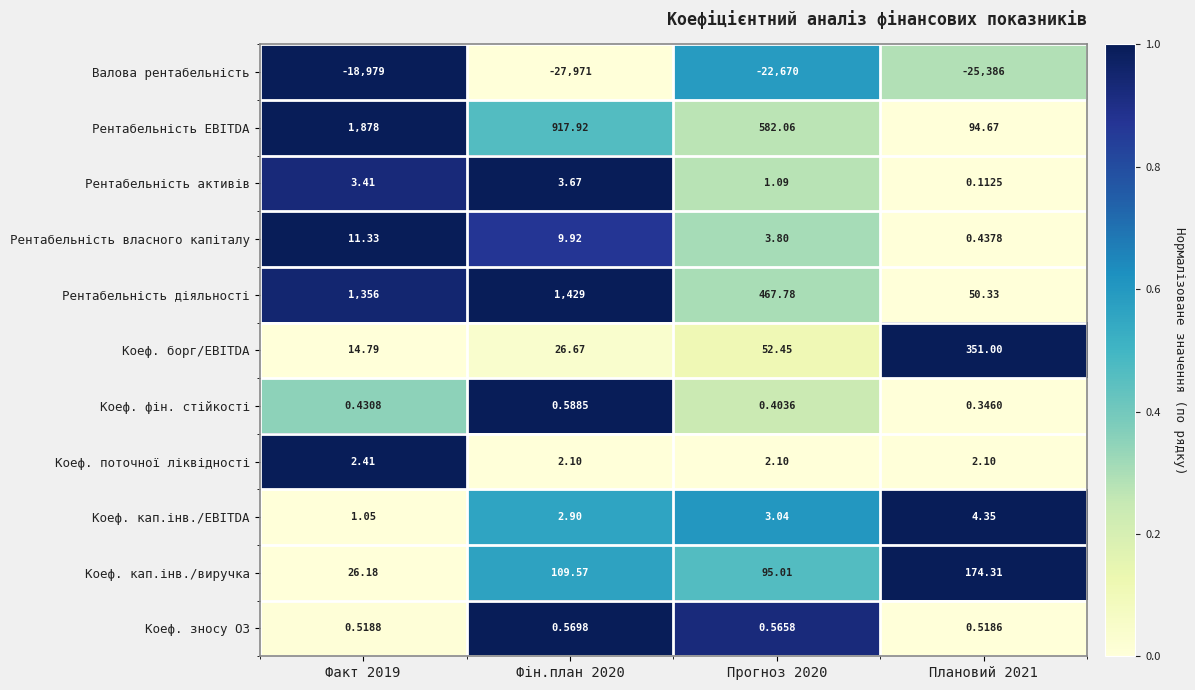

Which series has the largest range (max minus min)?

Валова рентабельність